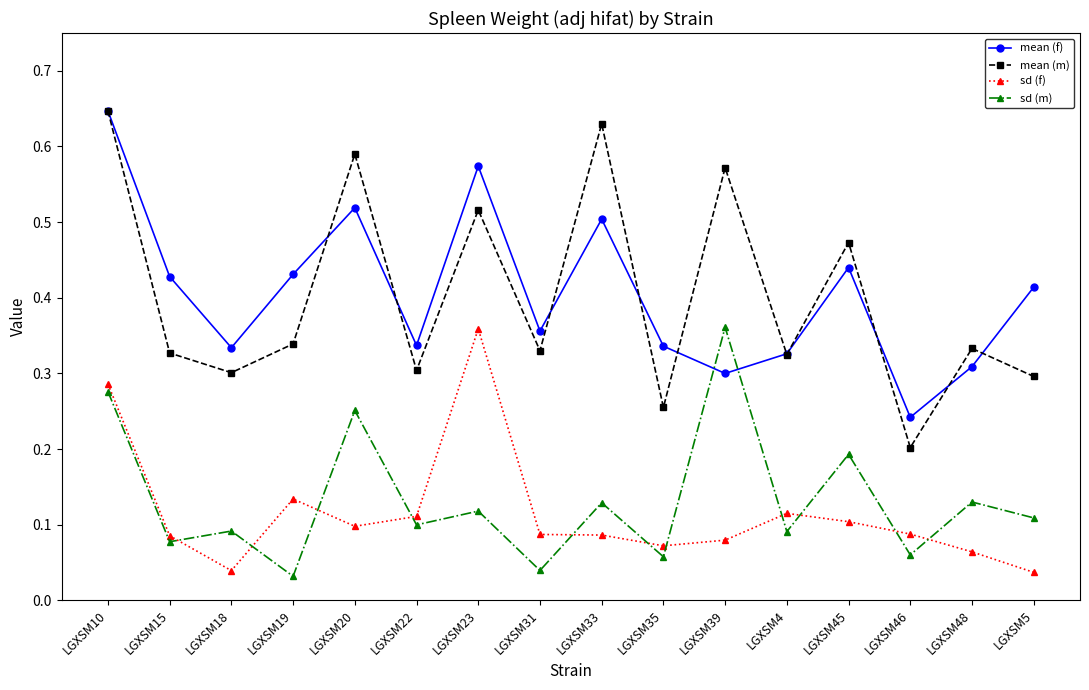

Is the value of mean (f) at LGXSM18 greater than the value of mean (m) at LGXSM35?

Yes